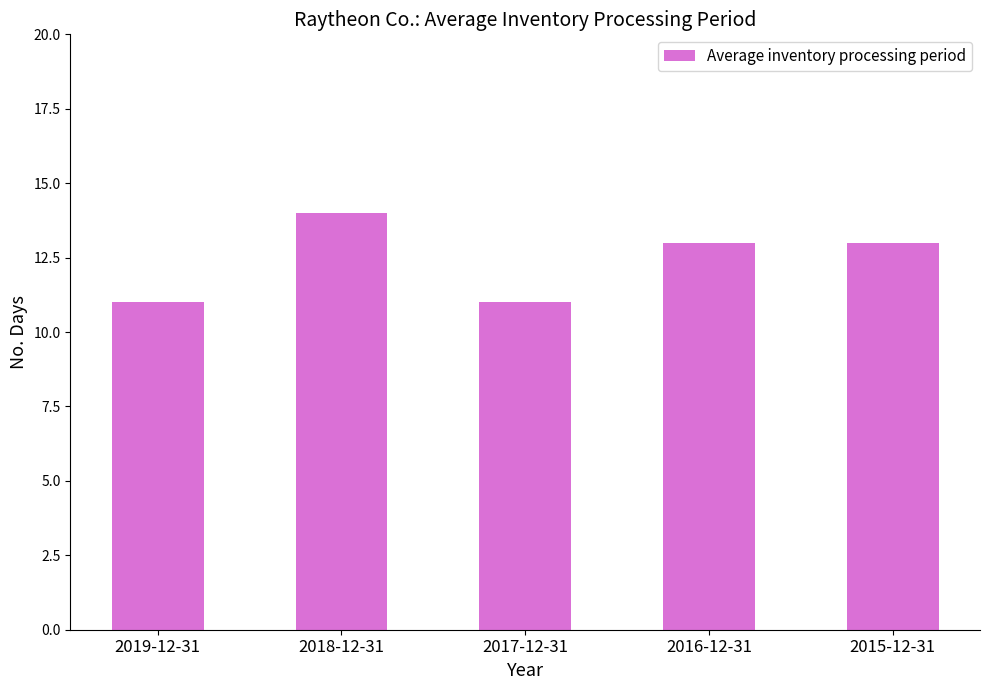

Between 2018-12-31 and 2016-12-31, which is larger?

2018-12-31